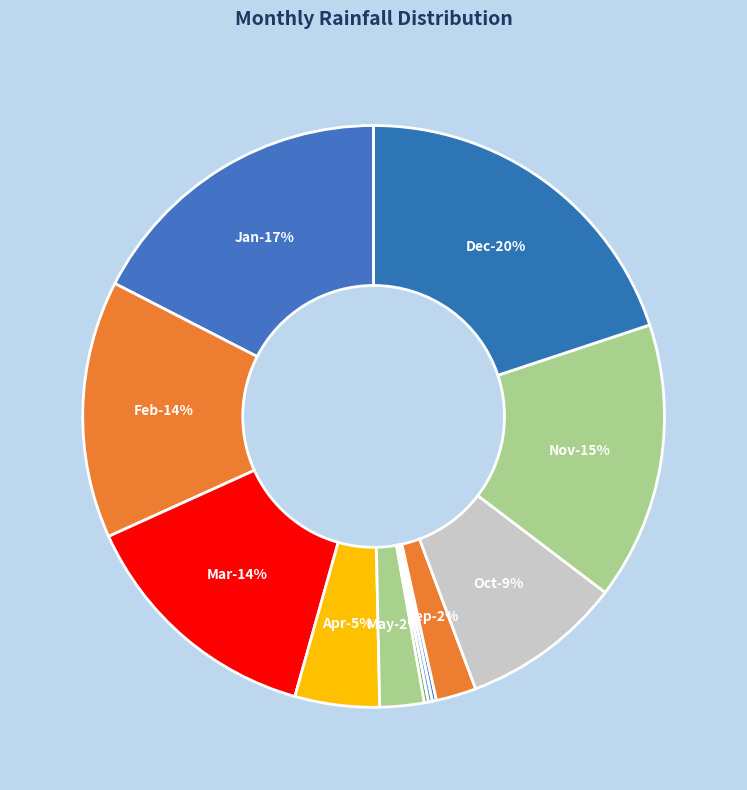

What is the smallest slice in the pie chart?

Jun